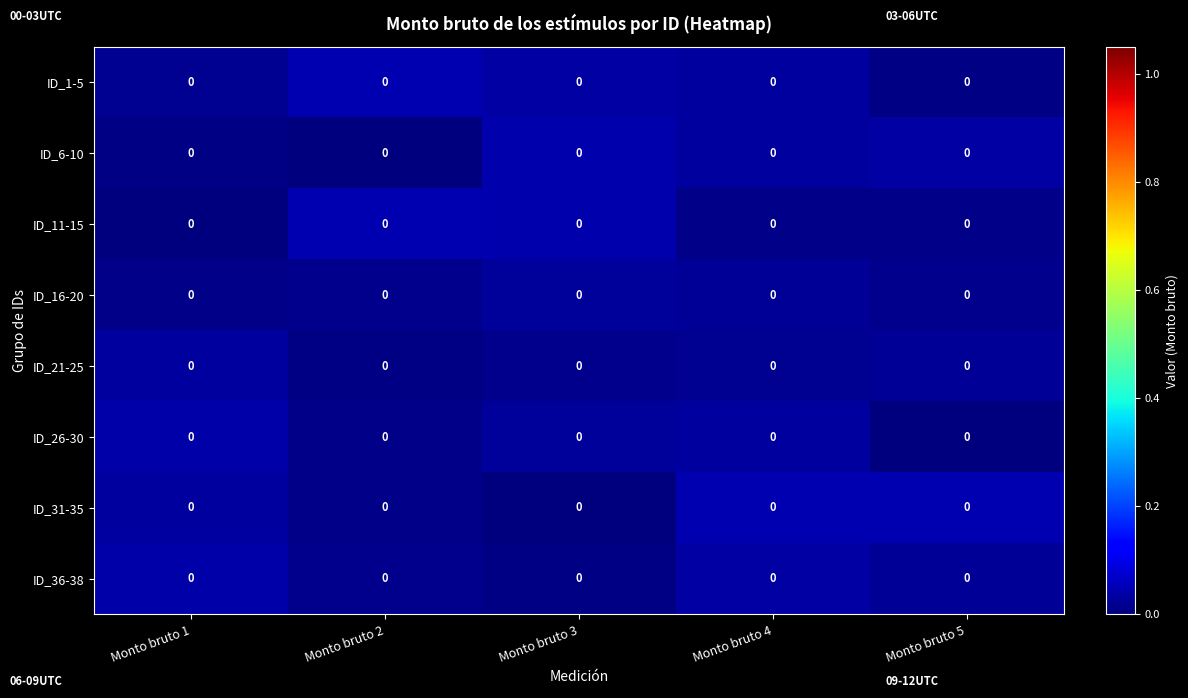

What is the total value across all series at Monto bruto 4?

0.2